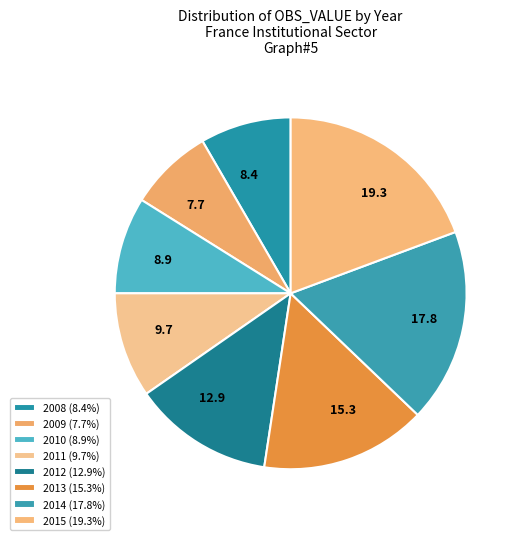

Is there any slice that represents more than half of the pie?

No